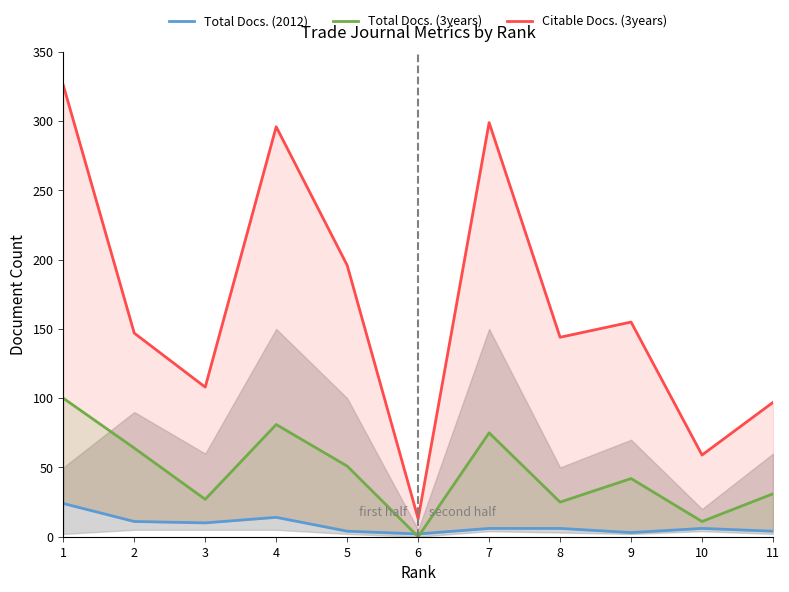

Reading left to right, transcribe all the data shown in this chart.

Total Docs. (2012): 24	11	10	14	4	2	6	6	3	6	4
Total Docs. (3years): 100	64	27	81	51	0	75	25	42	11	31
Citable Docs. (3years): 326	147	108	296	196	13	299	144	155	59	97